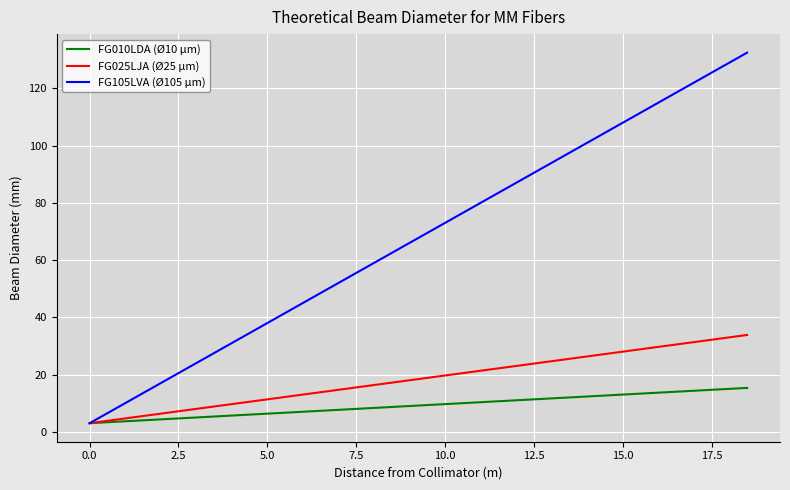

What is the maximum value shown in the chart?

132.5